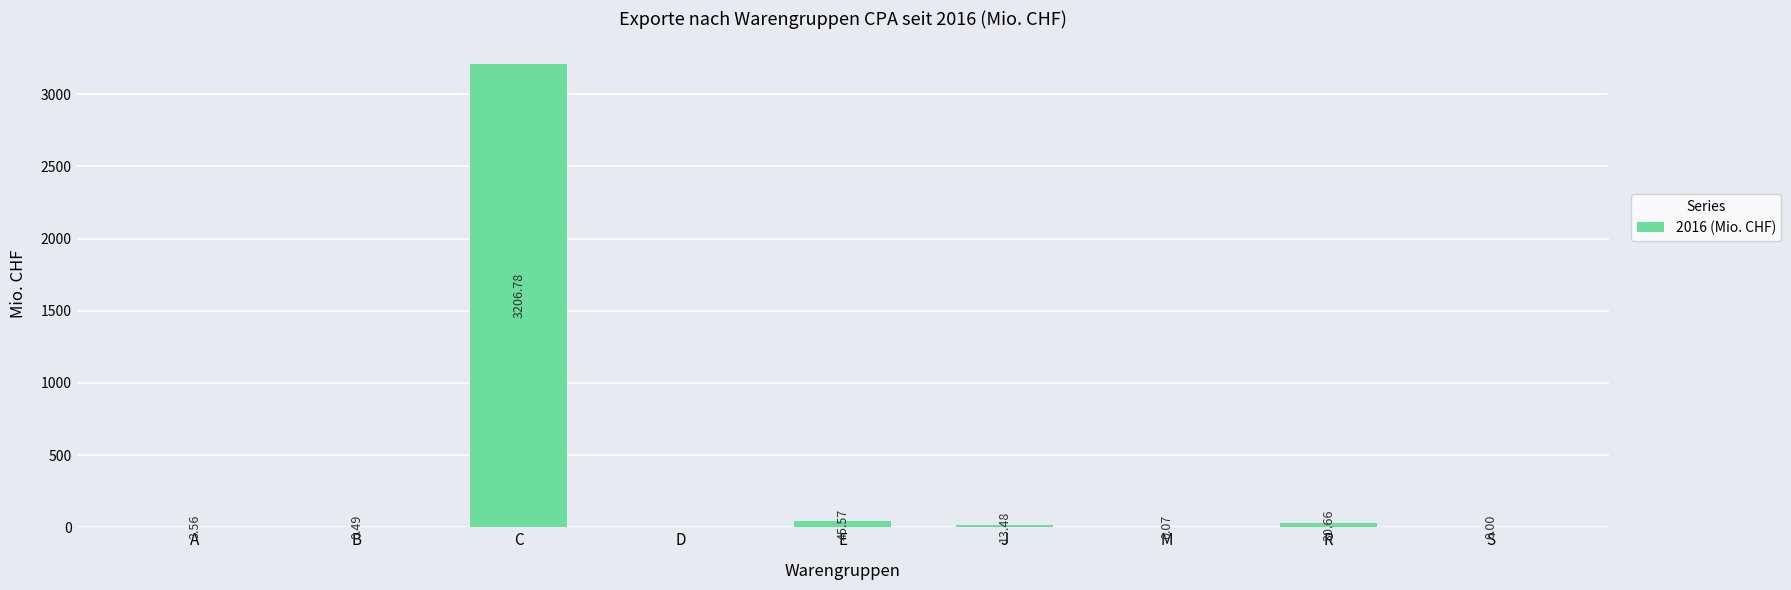

Which label corresponds to the largest value in the chart?

C